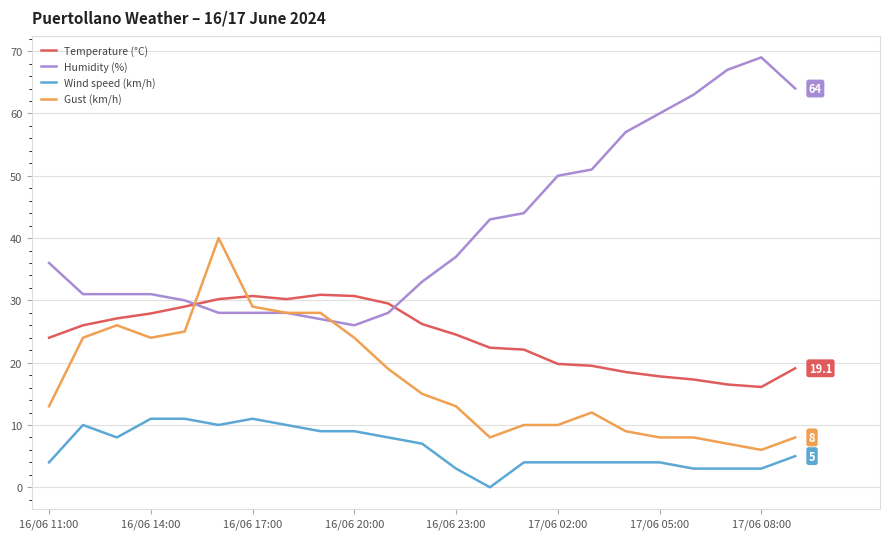

How many times do Gust (km/h) and Temperature (°C) cross each other?

2